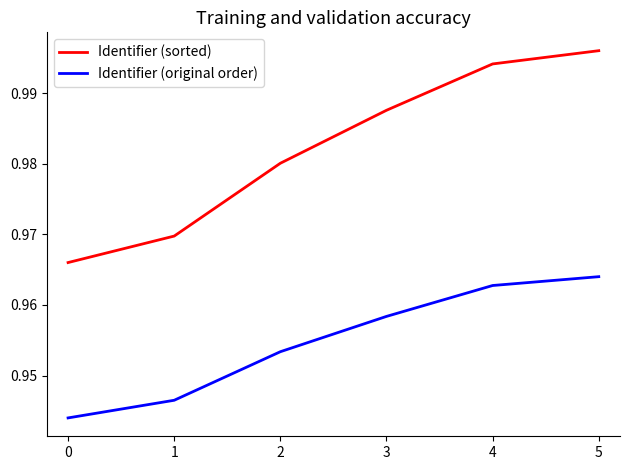

List the series in order of their overall mean, lowest first.

Identifier (original order), Identifier (sorted)